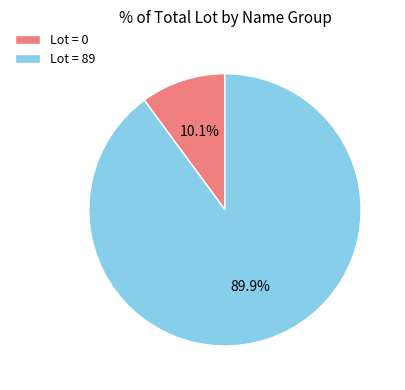

Does Lot = 0 account for over 50% of the chart?

No